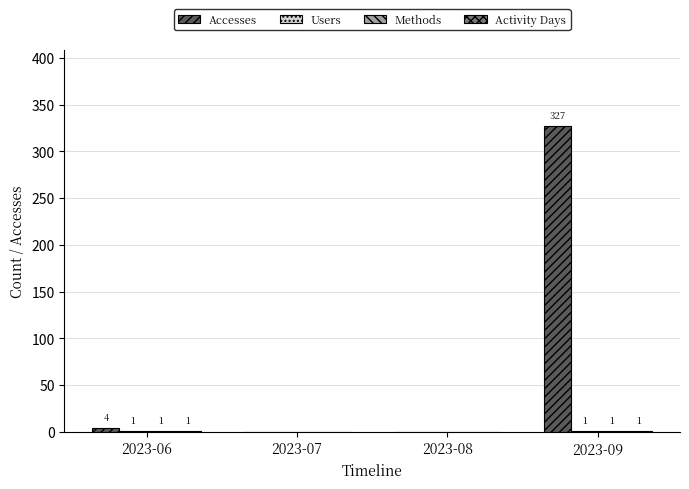

What is the sum of the Accesses values at 2023-08 and 2023-06?

4